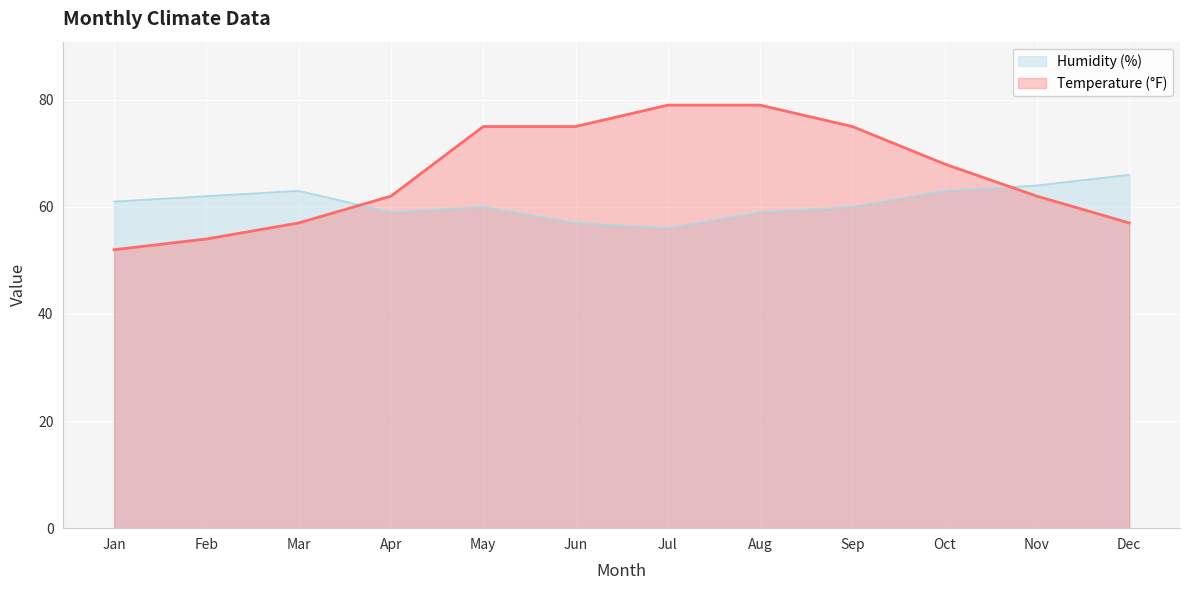

What is the value of the Humidity (%) point at the 11th from the left?

64